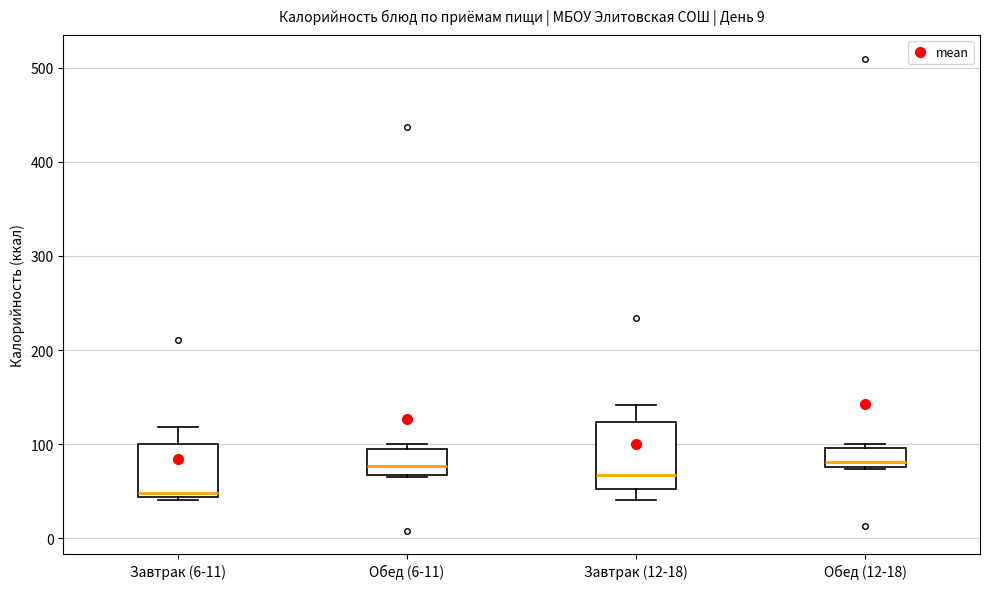

Which box's median line is the lowest?

Завтрак (6-11)